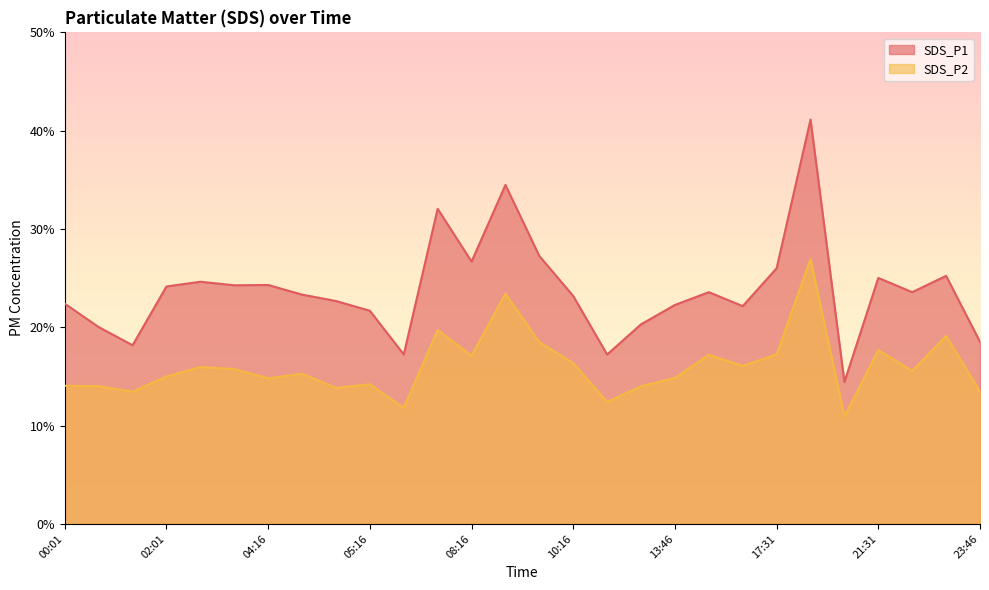

How many data points in SDS_P2 are less than 15?

12